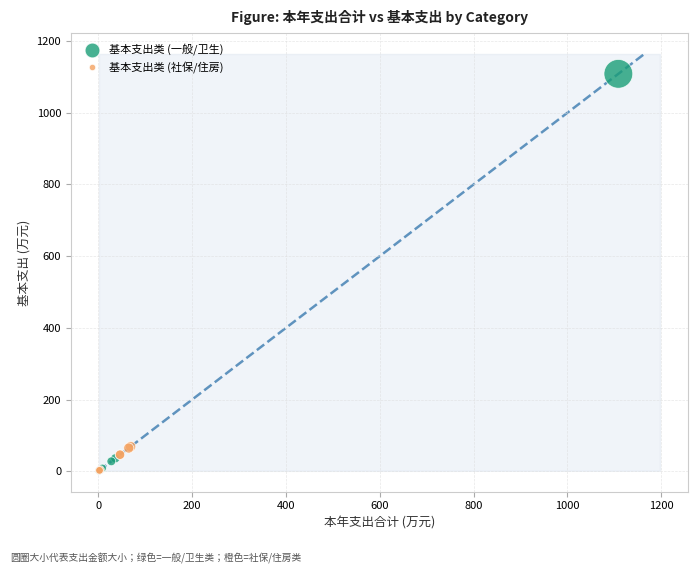

Which series has the widest spread of Y values?

基本支出类 (一般/卫生)